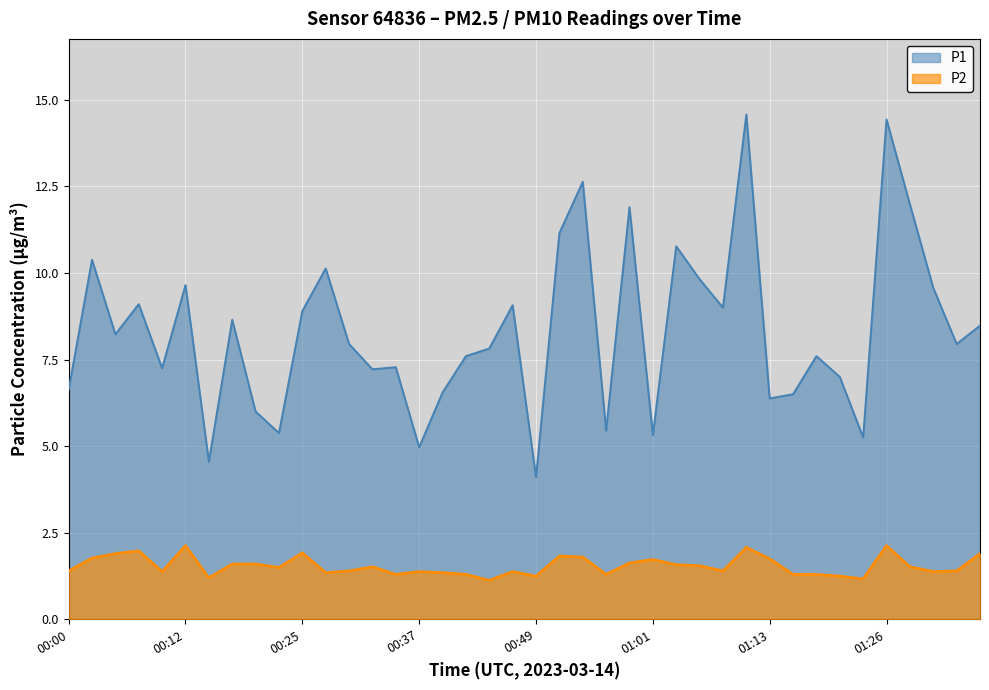

What is the minimum value shown in the chart?

1.1